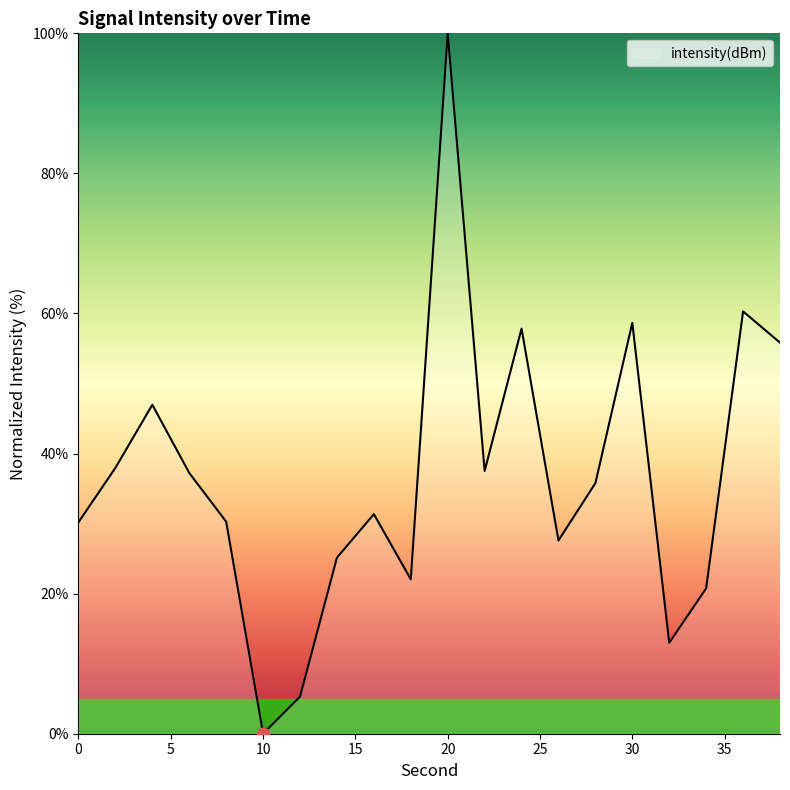

What is the greatest value displayed?

100.0